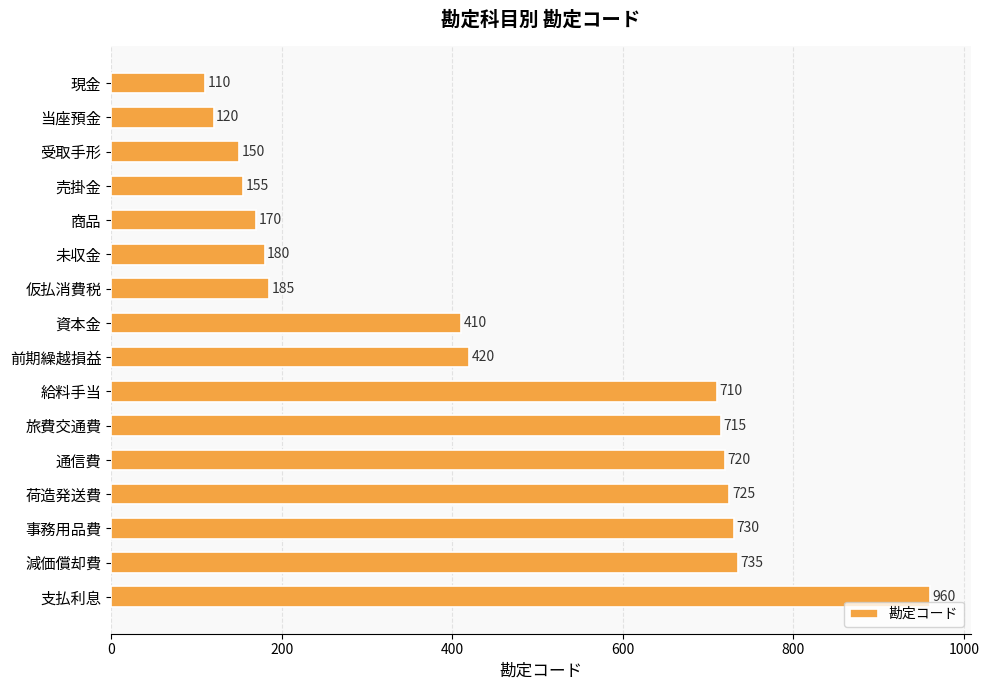

What is the maximum value shown in the chart?

960